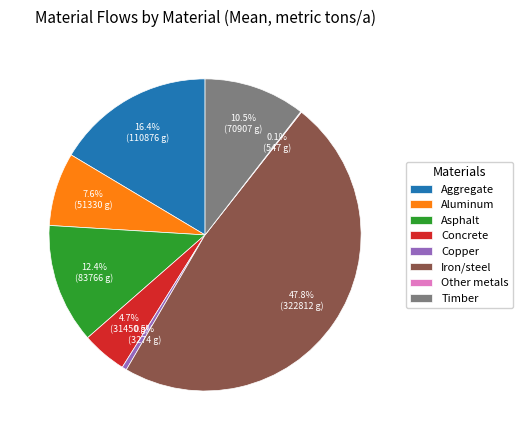

The Asphalt slice represents 12% of the pie. True or false?

True